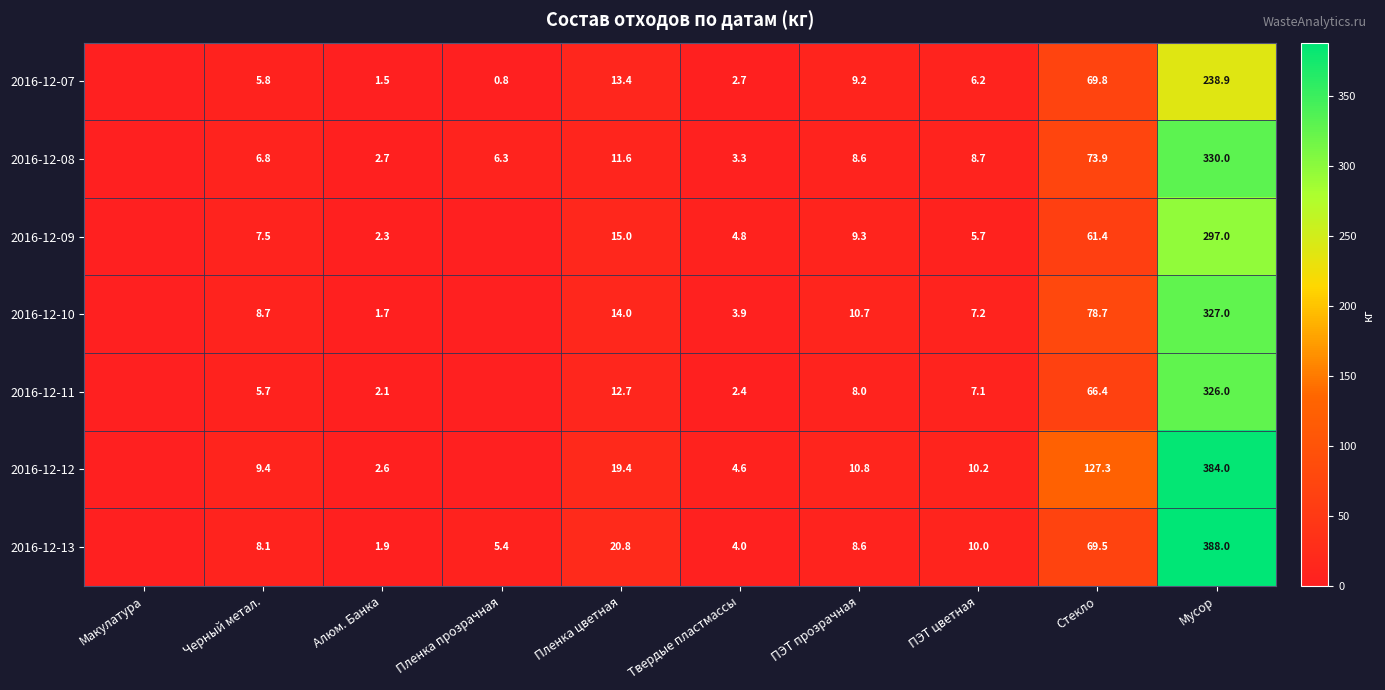

Rank the series at Черный метал. from highest to lowest value.

2016-12-12, 2016-12-10, 2016-12-13, 2016-12-09, 2016-12-08, 2016-12-07, 2016-12-11